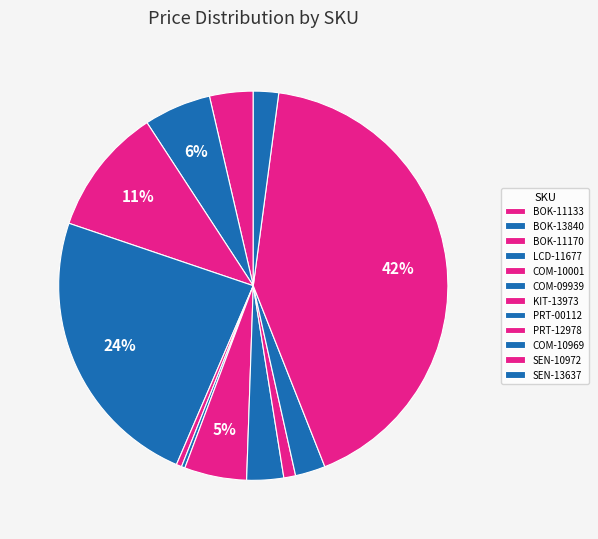

What is the change in value from BOK-11170 to SEN-13637?

-30.5